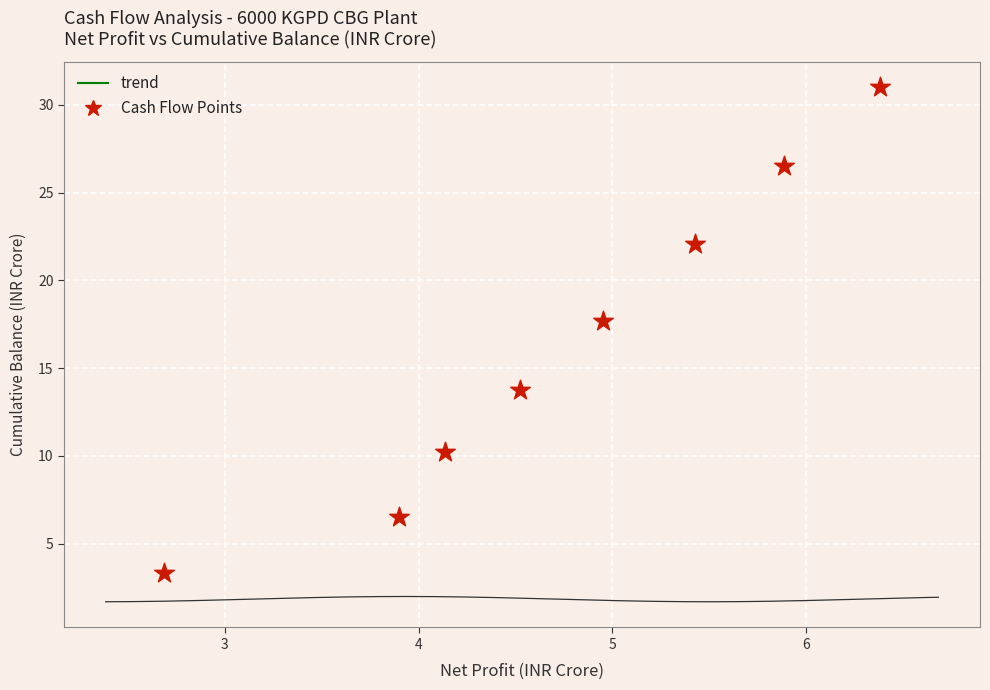

What is the range of X values (max minus min)?

3.7